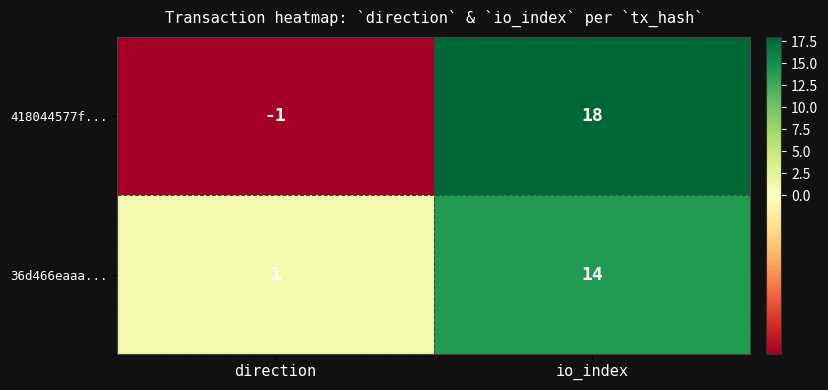

Rank the series by their average value, from lowest to highest.

36d466eaaa..., 418044577f...